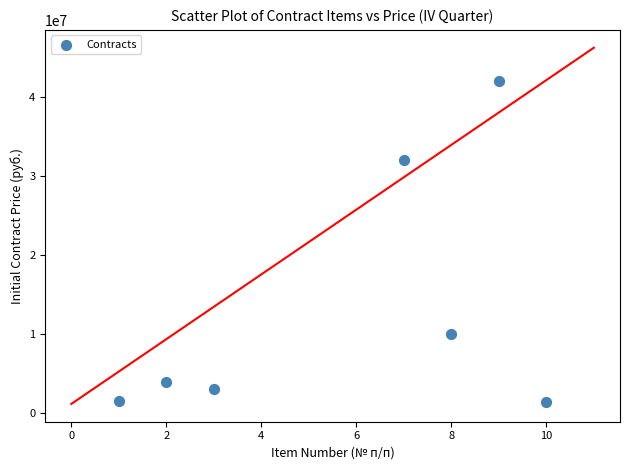

What Y value in the scatter plot is closest to 21734250?

32000000